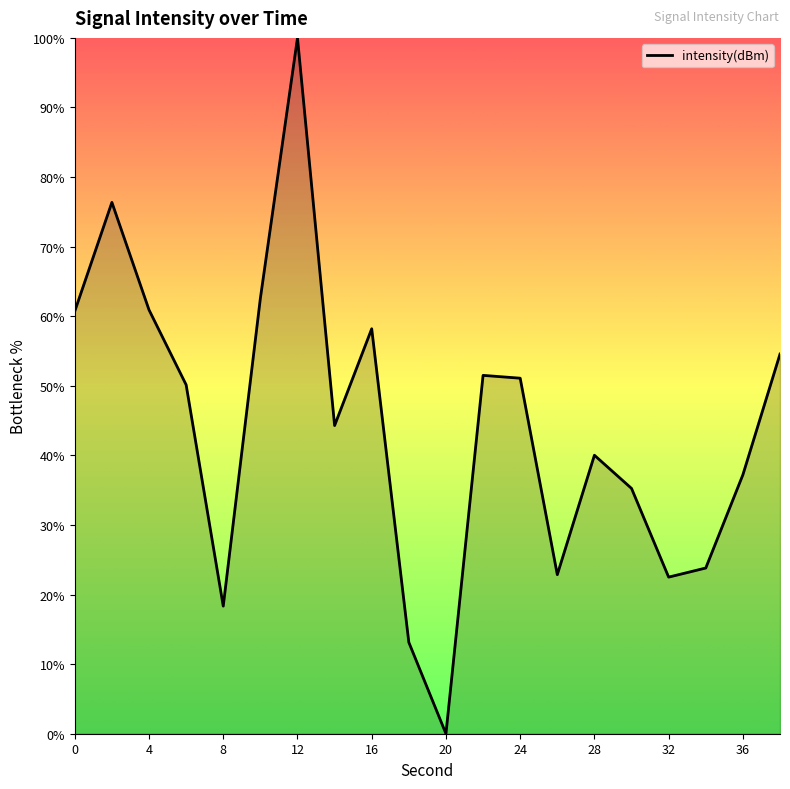

How many interior local valleys (lower than both neighbors) does the data have?

5